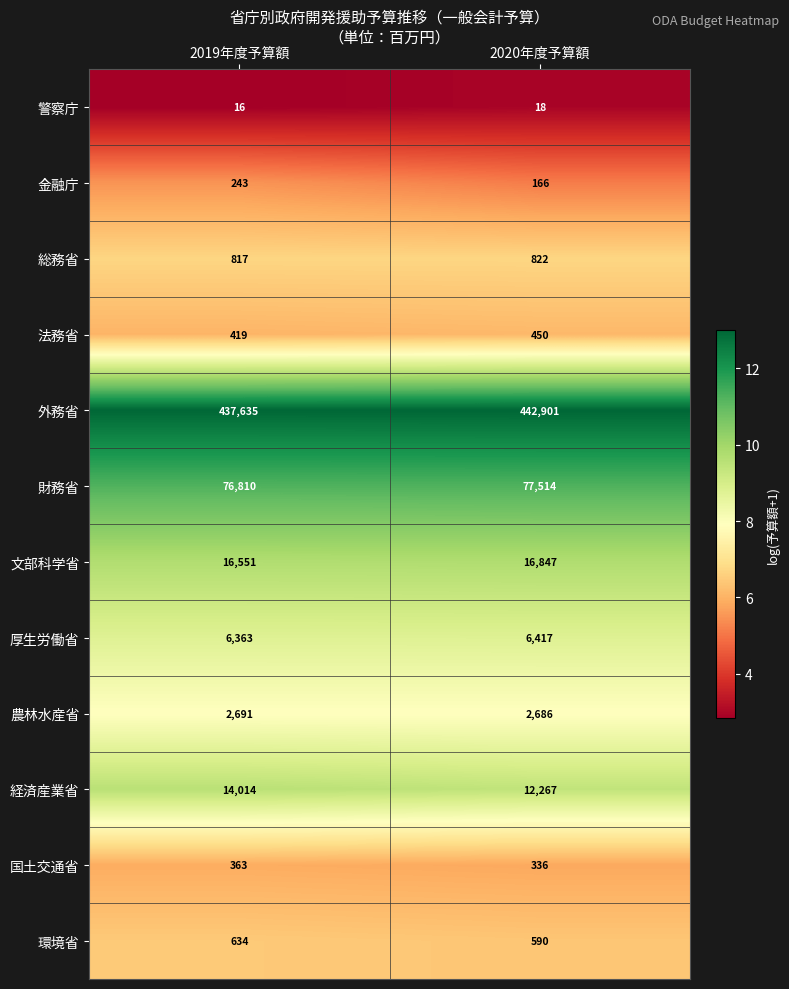

What is the spread (max minus min) of values at 2020年度予算額?

442883